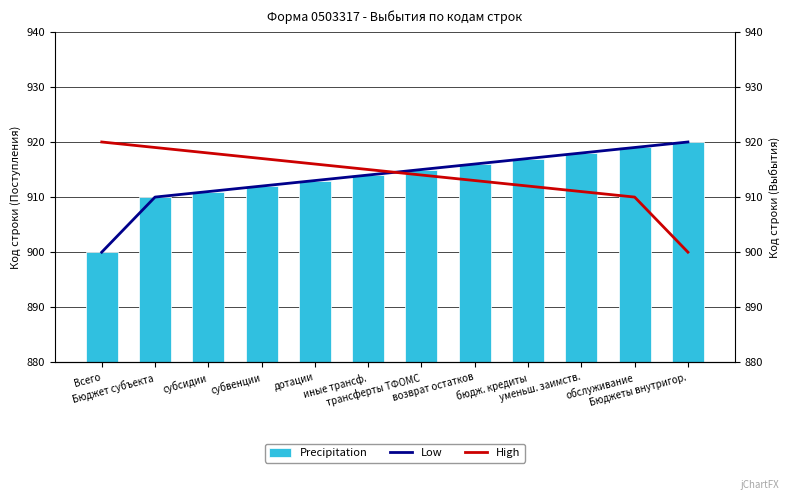

What position from the right is возврат остатков?

5